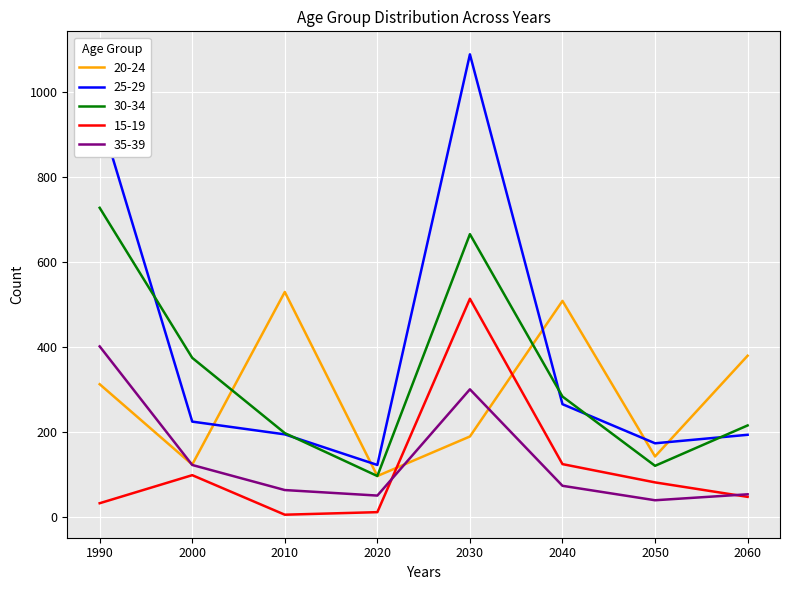

List the labels in order of 30-34 value, largest first.

1990, 2030, 2000, 2040, 2060, 2010, 2050, 2020